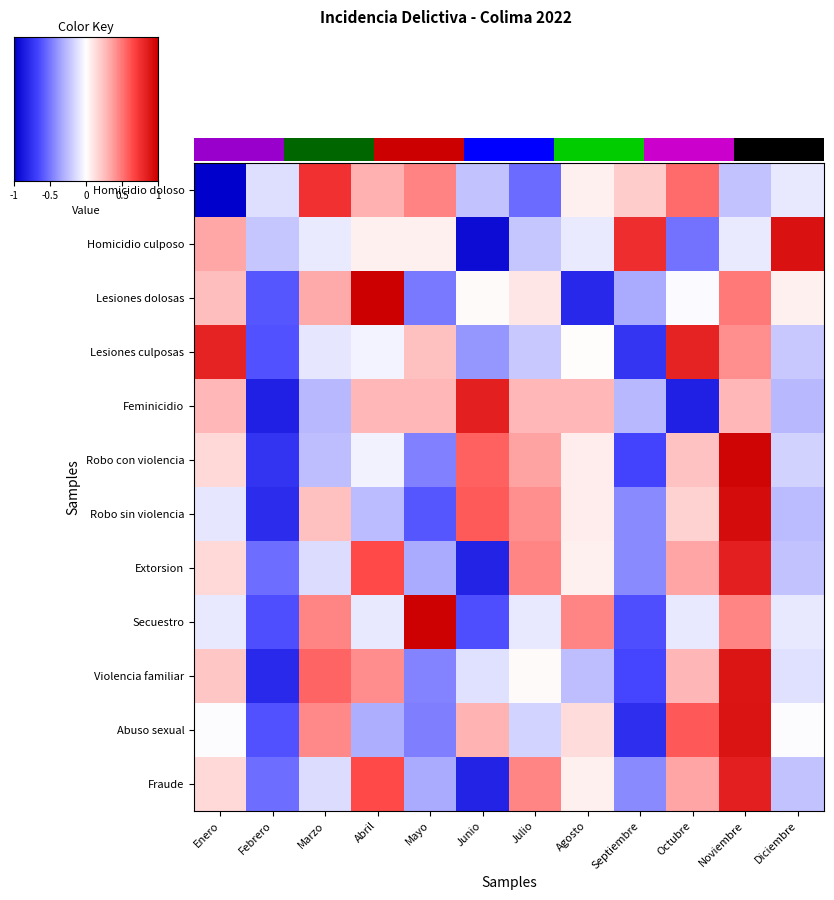

Which category has the highest value in the Homicidio doloso series?

Marzo